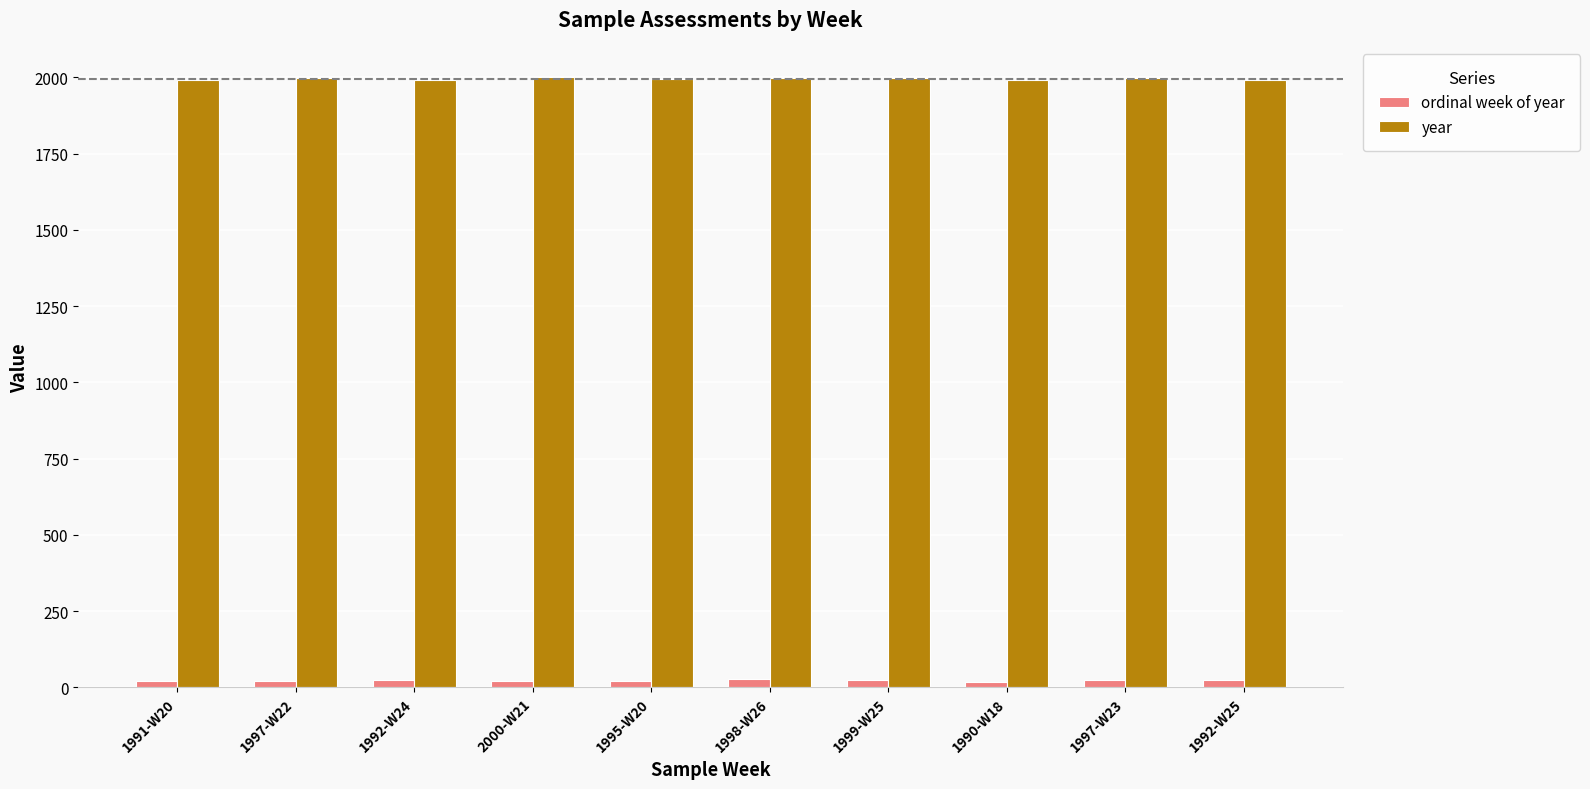

The value of year at 1992-W25 is 3181. True or false?

False